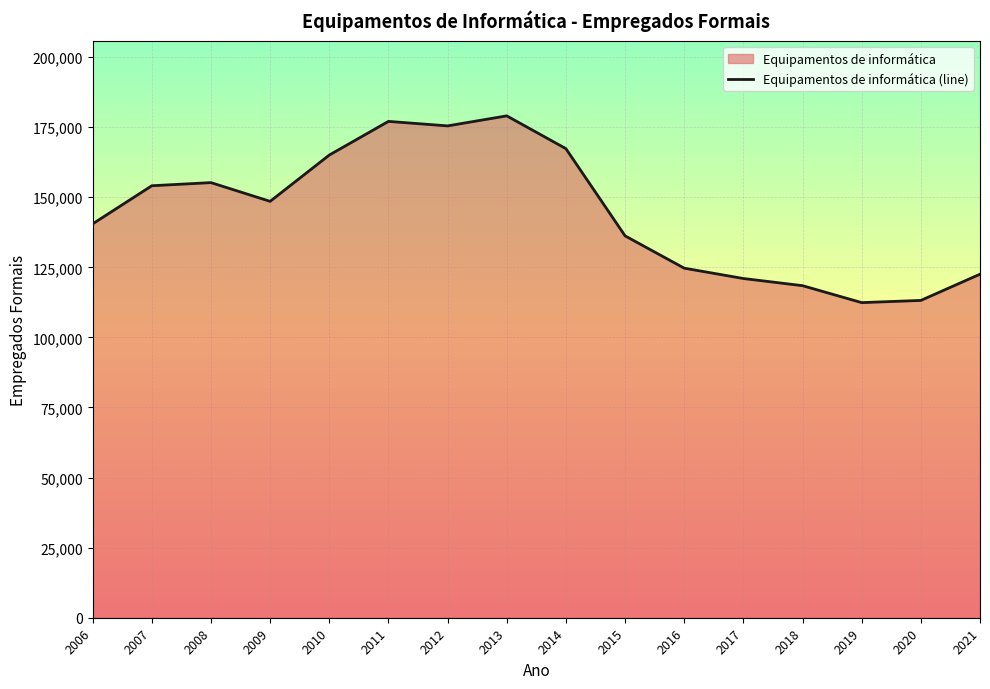

True or false: there are more than 0 points higher than both neighbors.

True